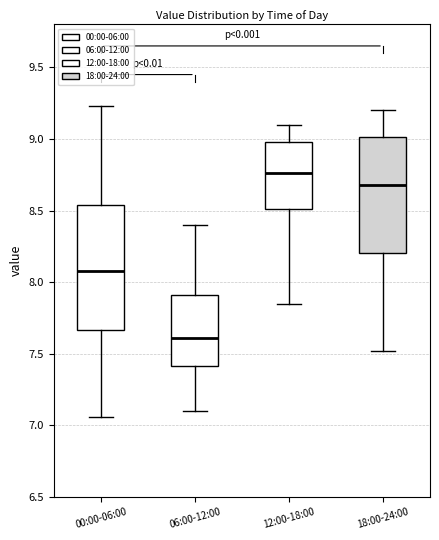

Reading left to right, transcribe this box plot: for each box, give where its median line is, the range the box spans, and where its two whiskers end, as read against the y-axis. The values are not printed on the chart, so give them approximately, as read against the axis.

00:00-06:00: median 8.10, box 7.65 to 8.55, whiskers 7.05 to 9.25
06:00-12:00: median 7.60, box 7.40 to 7.90, whiskers 7.10 to 8.40
12:00-18:00: median 8.75, box 8.50 to 9.00, whiskers 7.85 to 9.10
18:00-24:00: median 8.70, box 8.20 to 9.00, whiskers 7.50 to 9.20